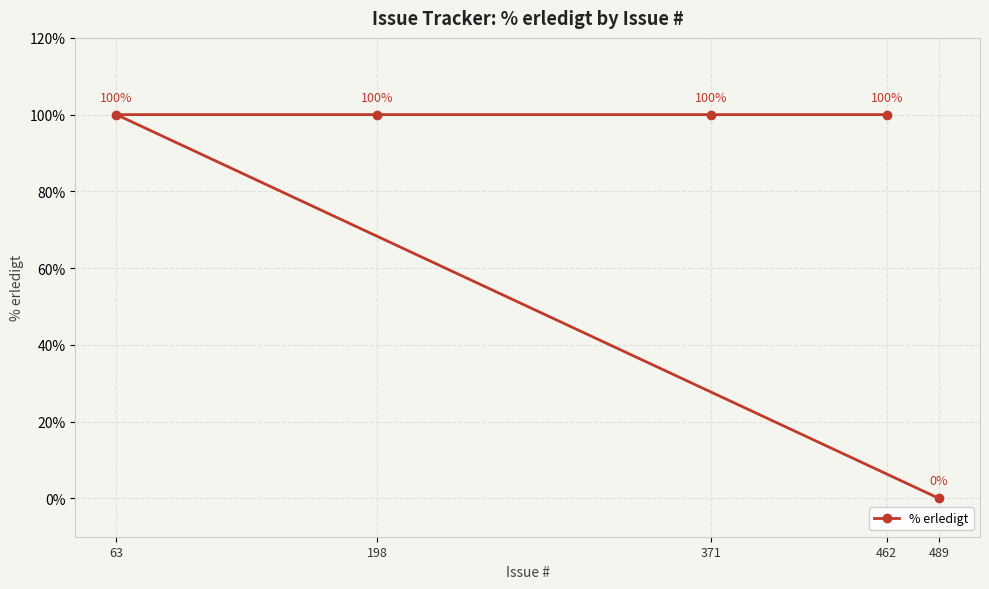

True or false: the data shows 43 at 198.

False